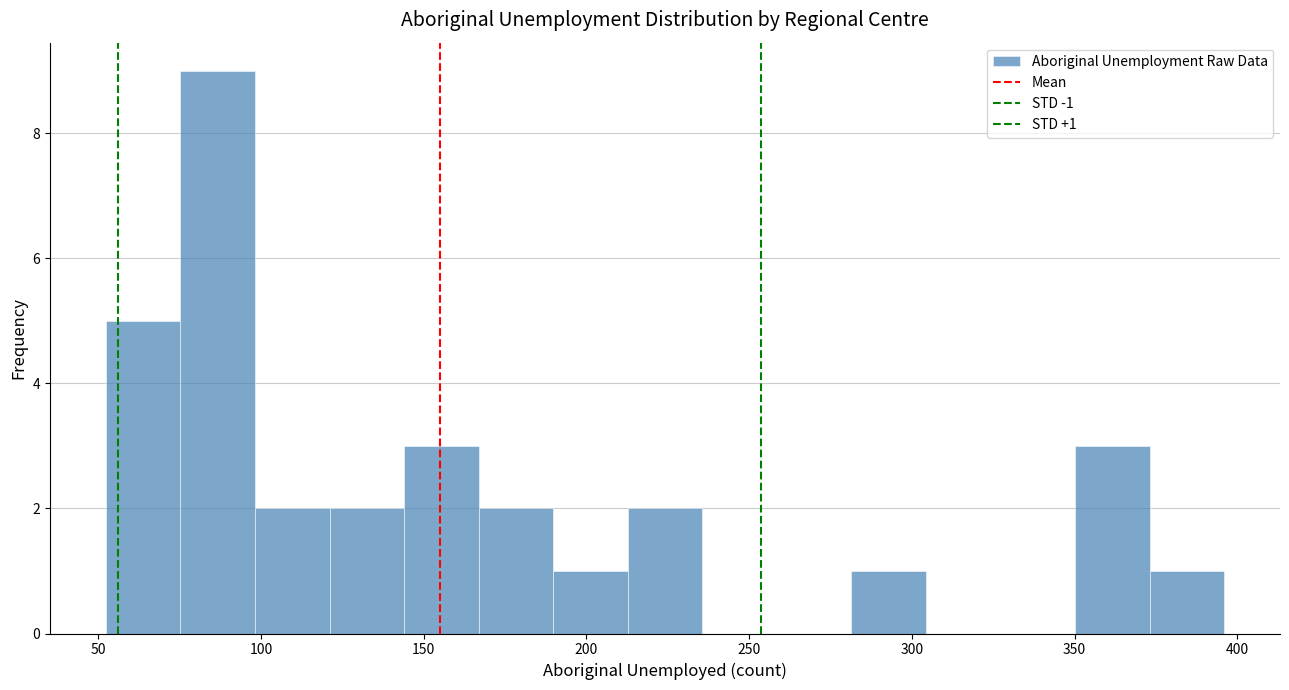

Over which range of the x-axis is the bar tallest?

75 to 100